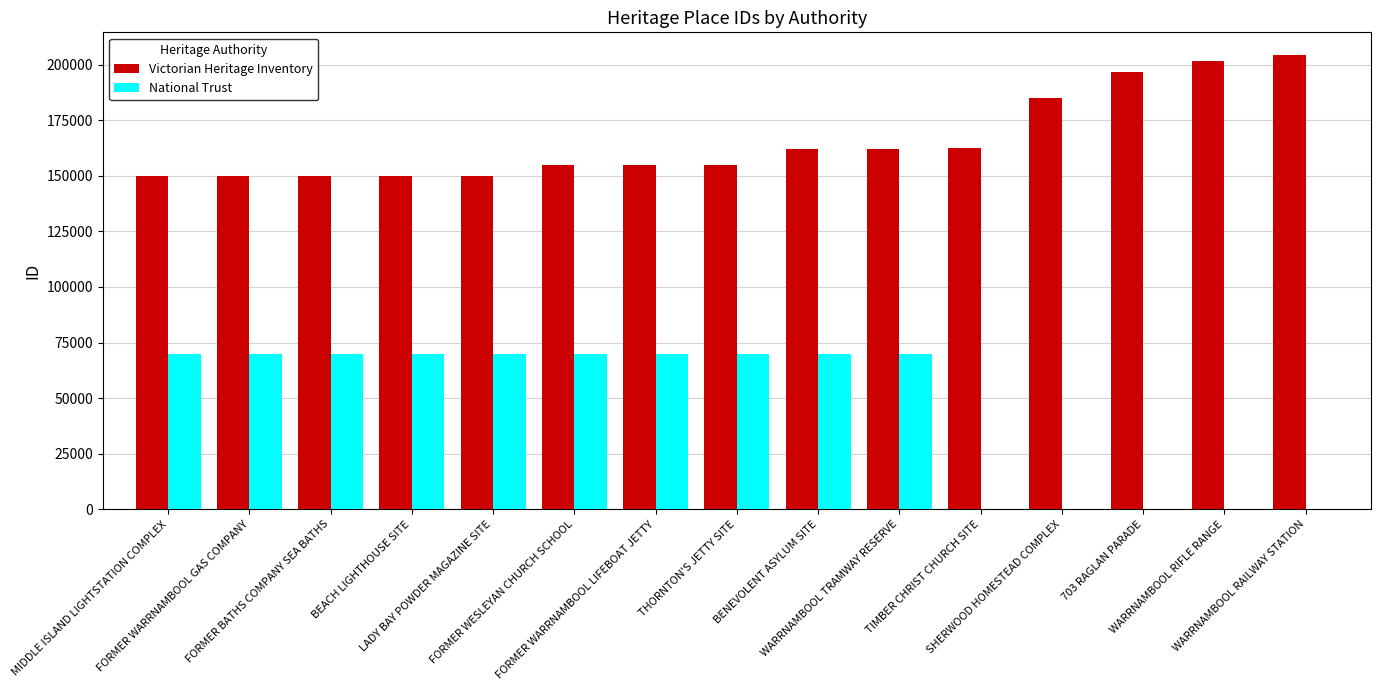

How many groups of bars are there?

15